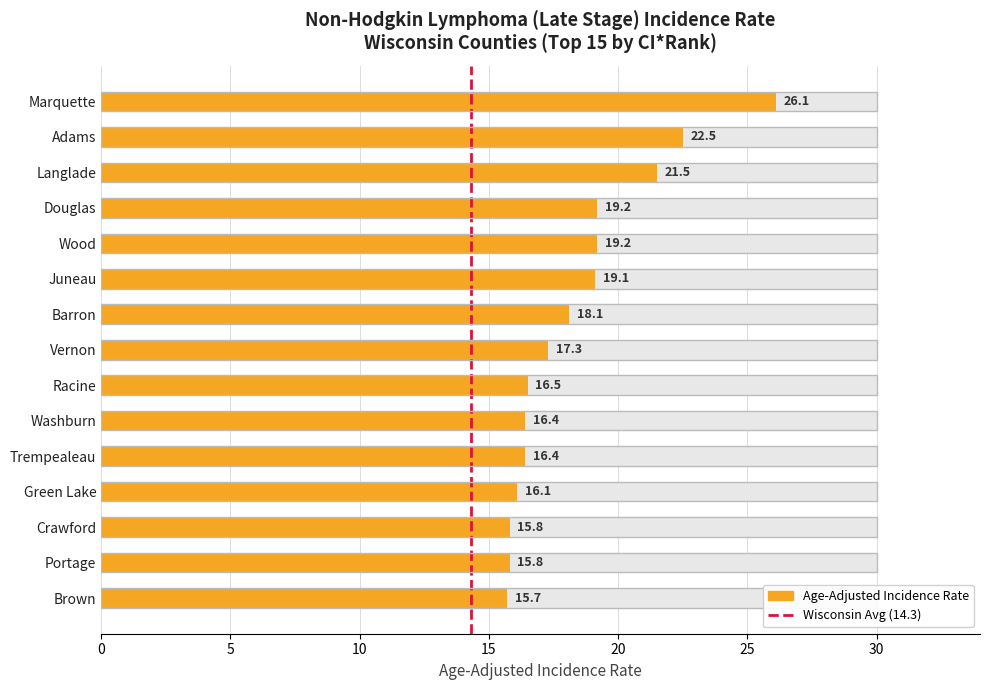

True or false: the data shows 29.0 at Washburn.

False